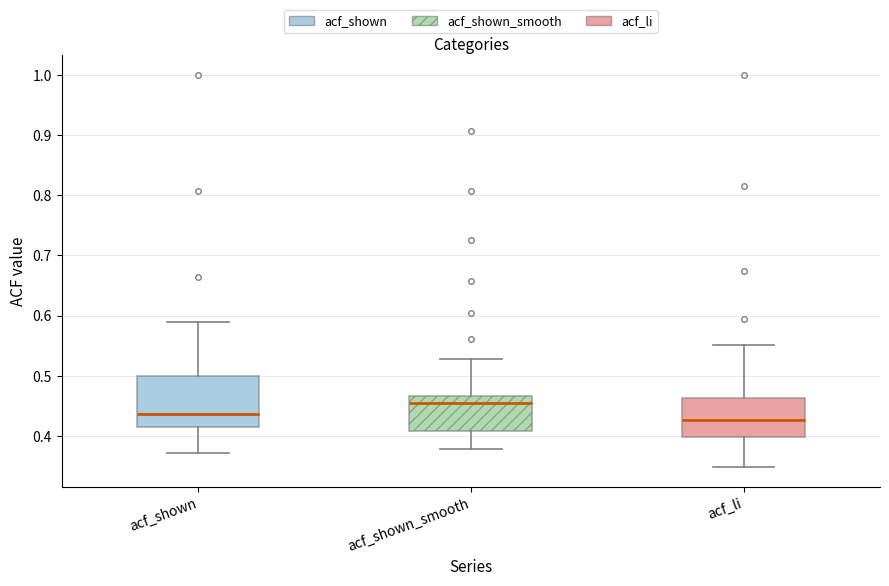

Where is the lower edge of the box for acf_shown_smooth on the y-axis? The values are not printed on the chart, so give them approximately, as read against the axis.

0.41